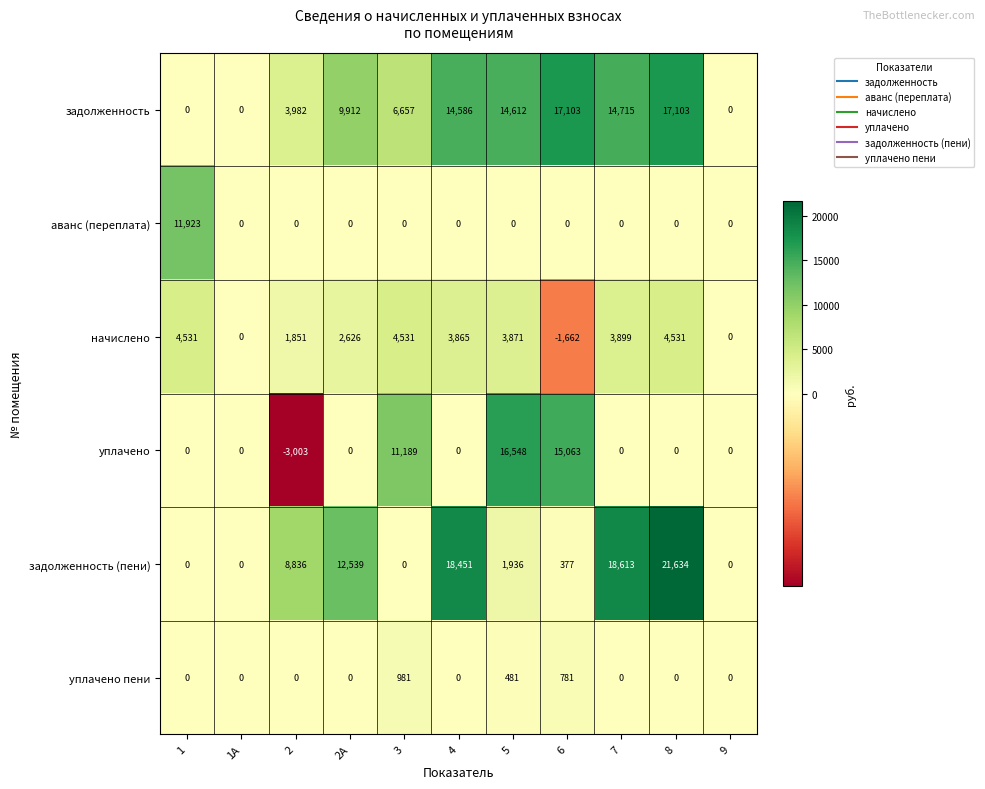

List the series in order of their peak value, highest first.

задолженность (пени), задолженность, уплачено, аванс (переплата), начислено, уплачено пени